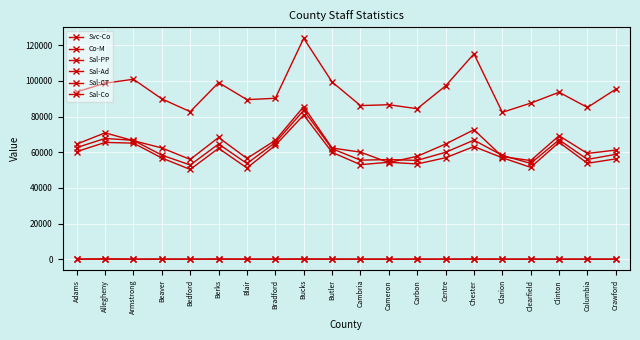

The Co-M series shows 3.5 at Clinton. True or false?

False